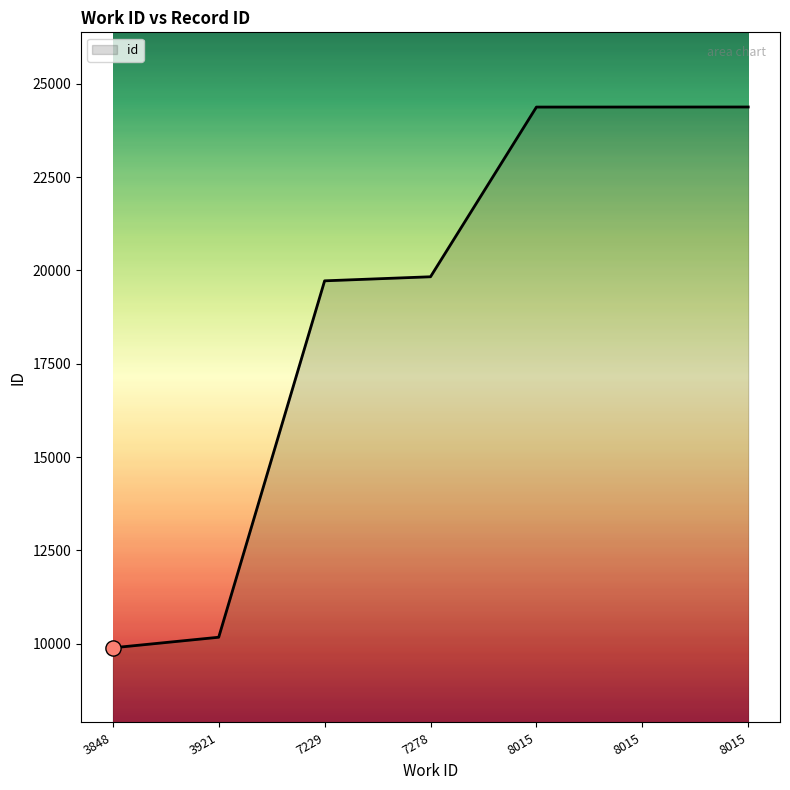

How many lines are shown in the chart?

1